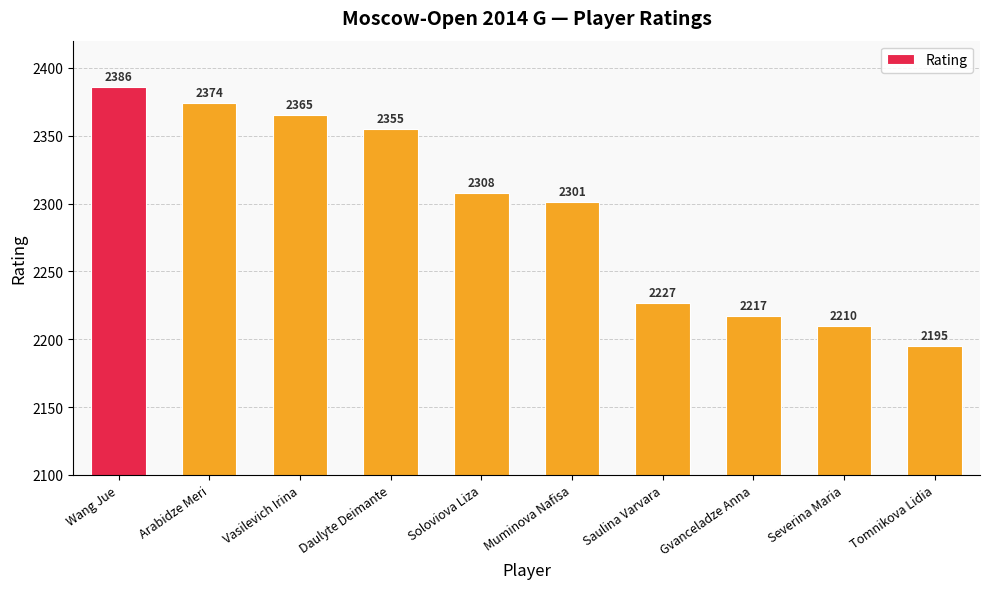

Where is the data nearest to the value 2290?

Muminova Nafisa